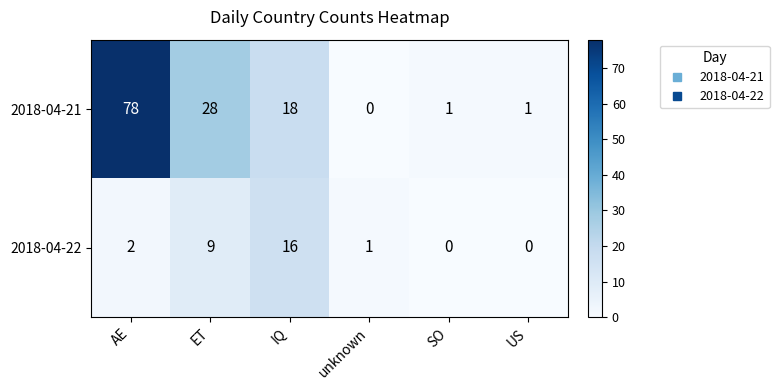

Which category has the lowest value in the 2018-04-21 series?

unknown